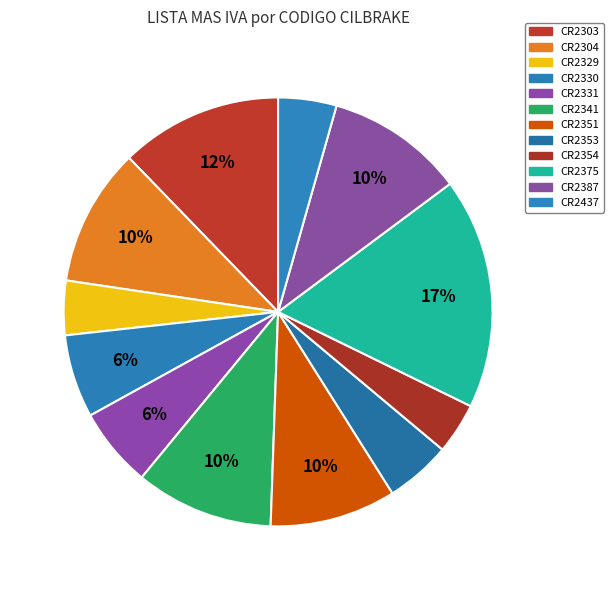

Which category has the smallest portion of the pie?

CR2354